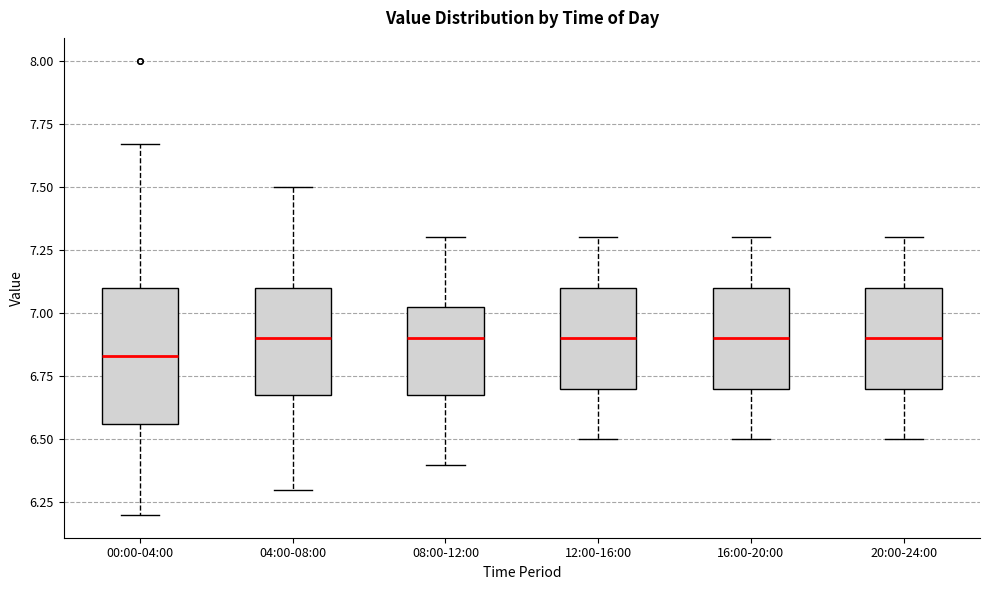

Which box is the tallest, from its lower edge to its upper edge?

00:00-04:00